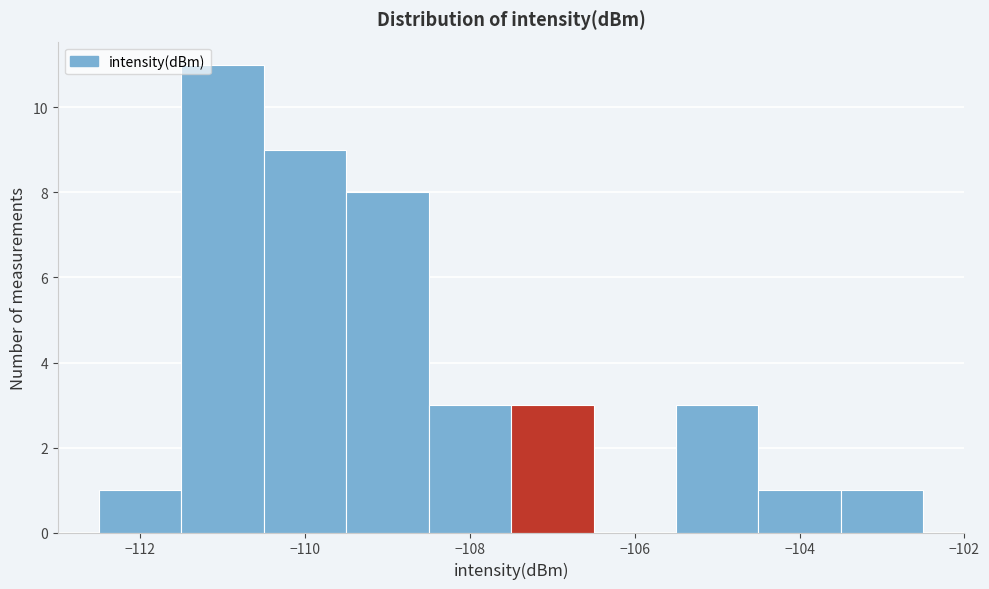

How tall is the bar that spans -111.5 to -110.5 on the x-axis? Neither the bar edges nor the heights are printed on the chart, so give them approximately, as read against the axes.

11